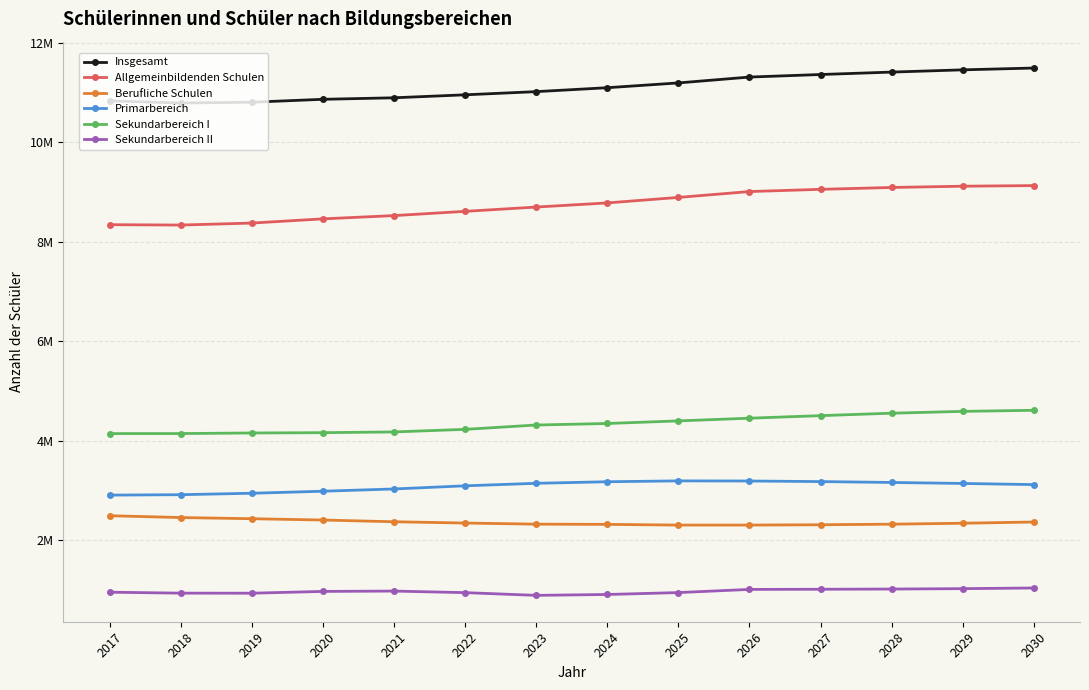

True or false: Berufliche Schulen and Primarbereich intersect in this chart.

False